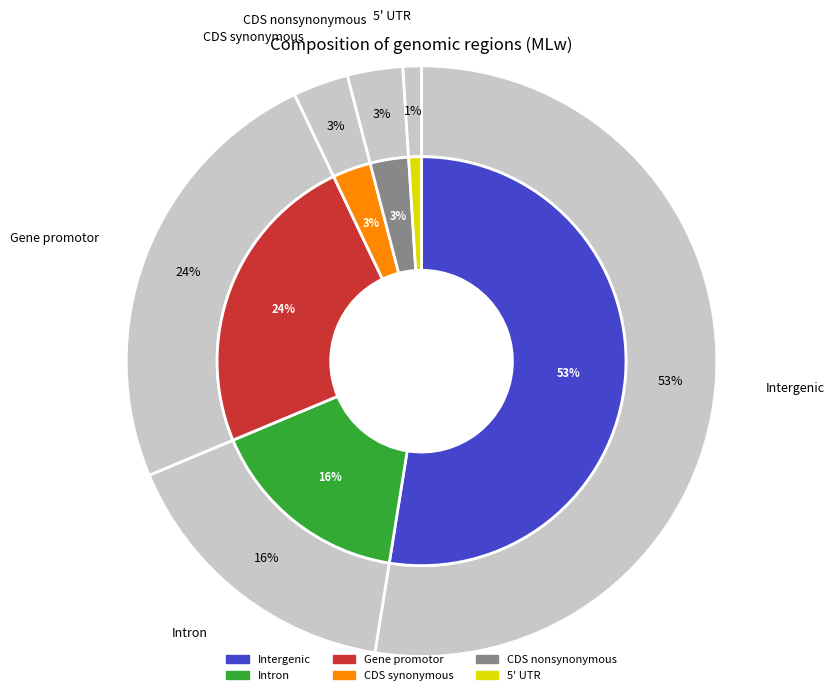

Rank the categories by value from lowest to highest.

5' UTR, CDS synonymous, CDS nonsynonymous, Intron, Gene promotor, Intergenic